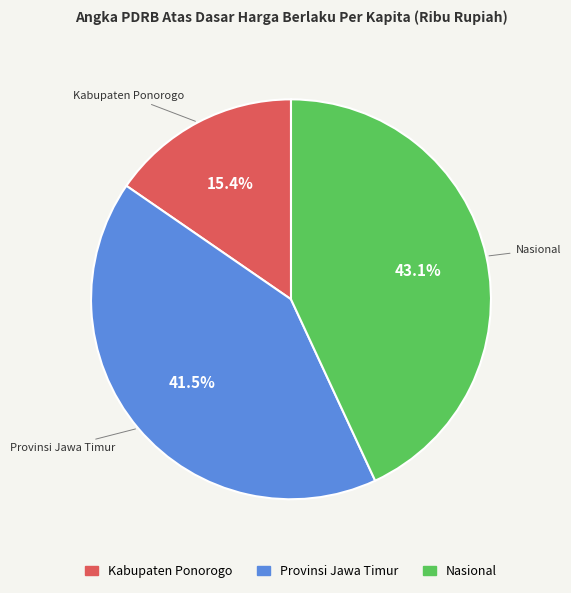

Do Provinsi Jawa Timur and Kabupaten Ponorogo together represent more than half of the pie?

Yes